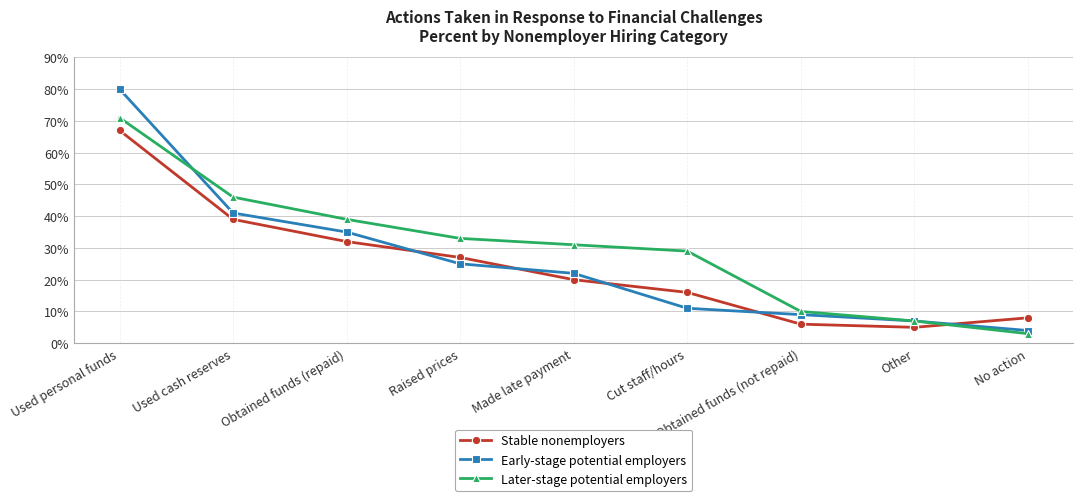

After their last crossing, which series has the higher values: Stable nonemployers or Early-stage potential employers?

Stable nonemployers